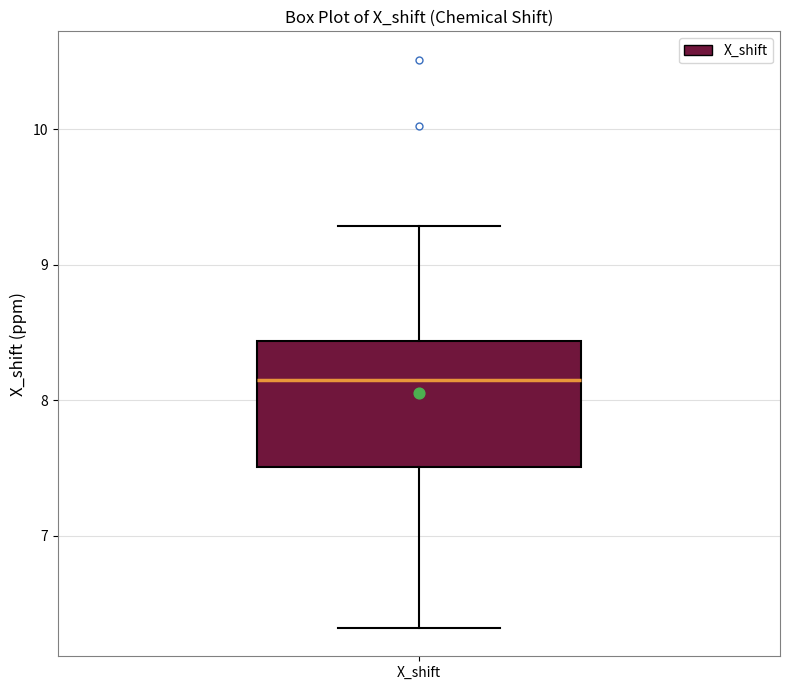

Read this box plot against the y-axis: the position of the median line, the range covered by the box, and the ends of both whiskers. The values are not printed on the chart, so give them approximately, as read against the axis.

median 8.1, box 7.5 to 8.4, whiskers 6.3 to 9.3